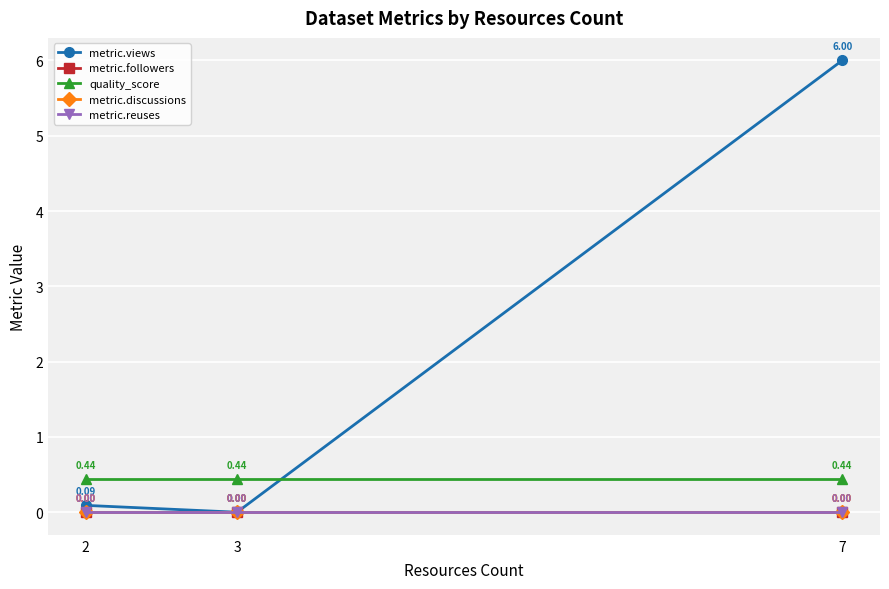

Does the chart have visible grid lines?

Yes